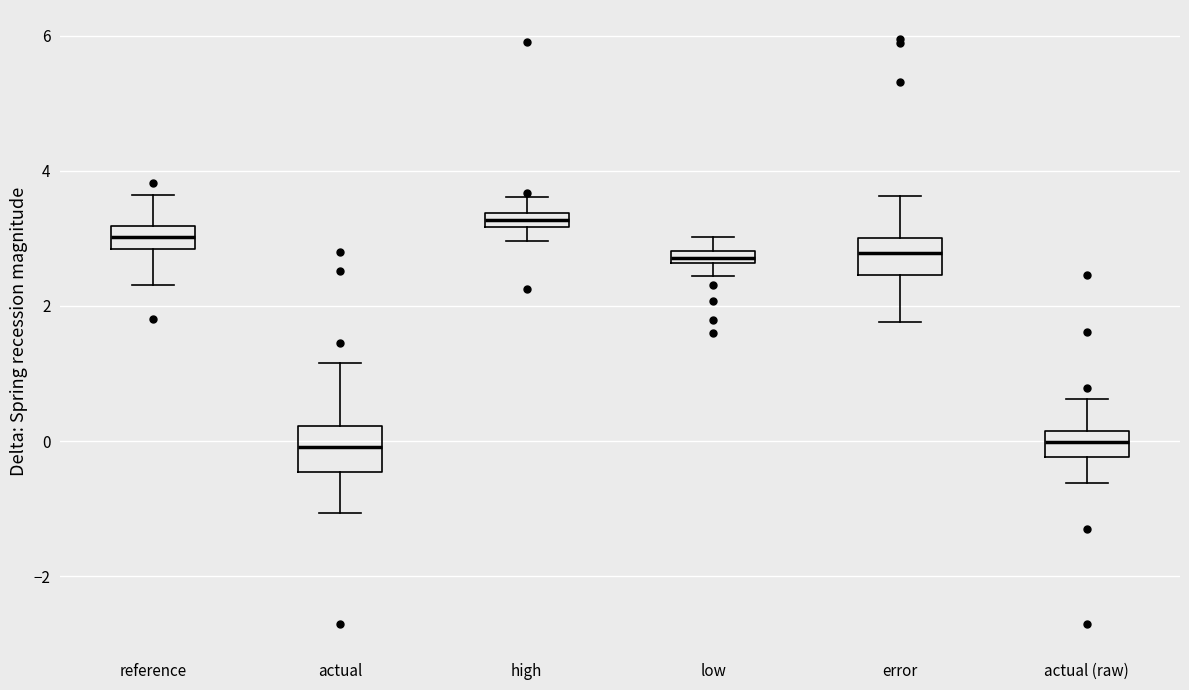

Where does the lower whisker of the box for low end on the y-axis? The values are not printed on the chart, so give them approximately, as read against the axis.

2.4